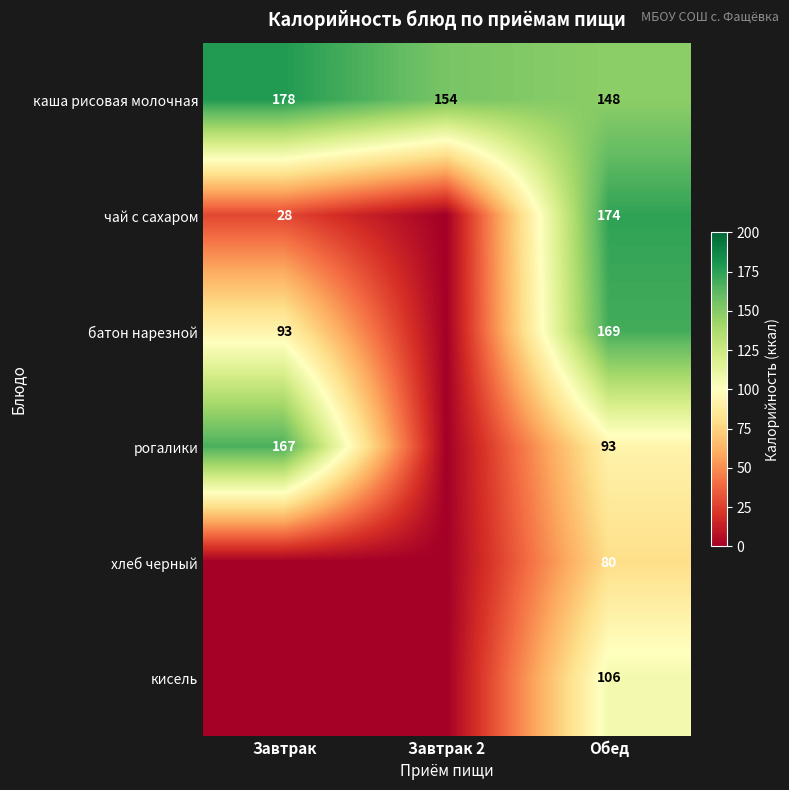

What is the sum of all каша рисовая молочная values?

480